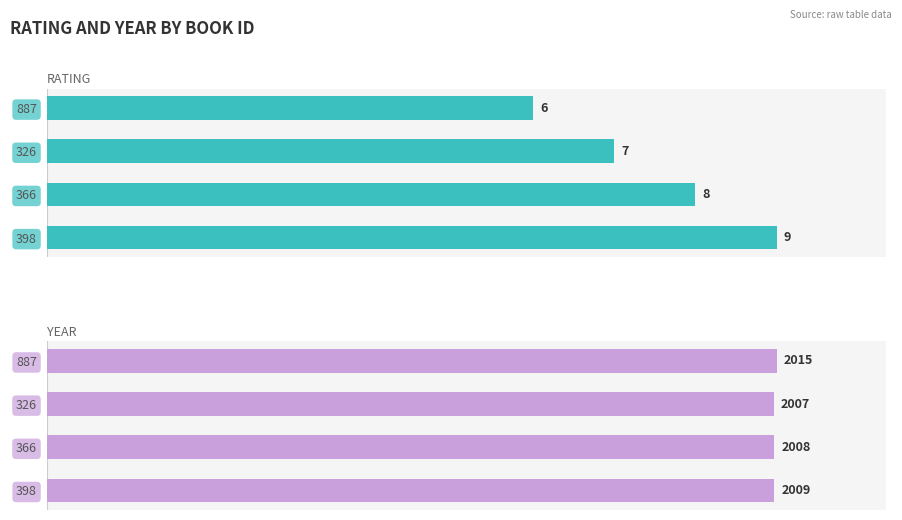

How many values in the rating series exceed 8?

1